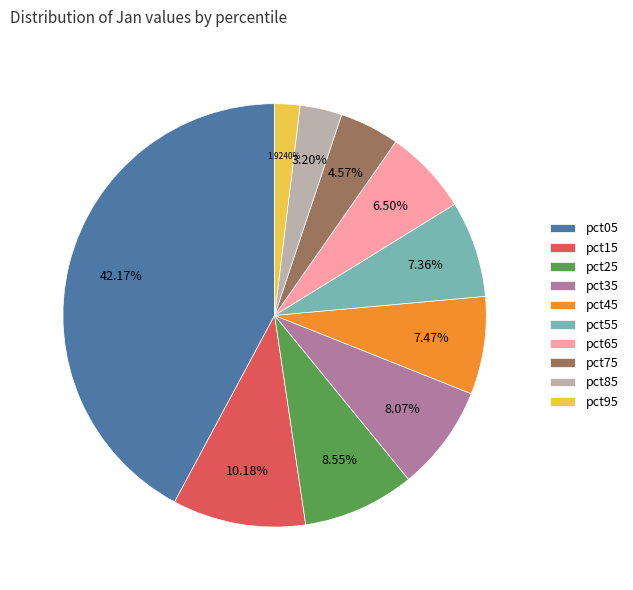

What percentage do pct75 and pct05 together represent?

46.7%